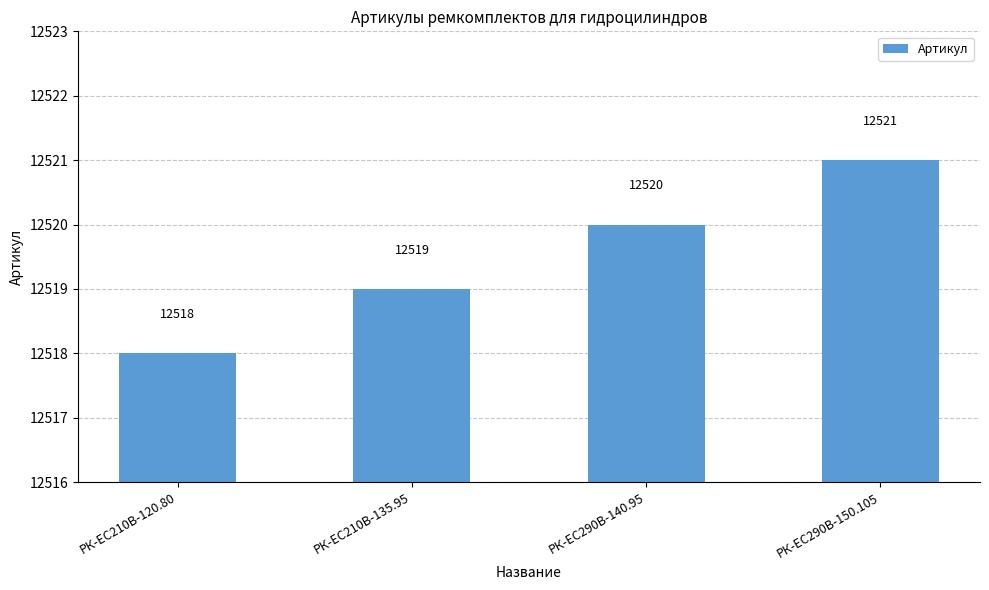

What is the sum of the values at РК-ЕС290В-150.105 and РК-ЕС290В-140.95?

25041